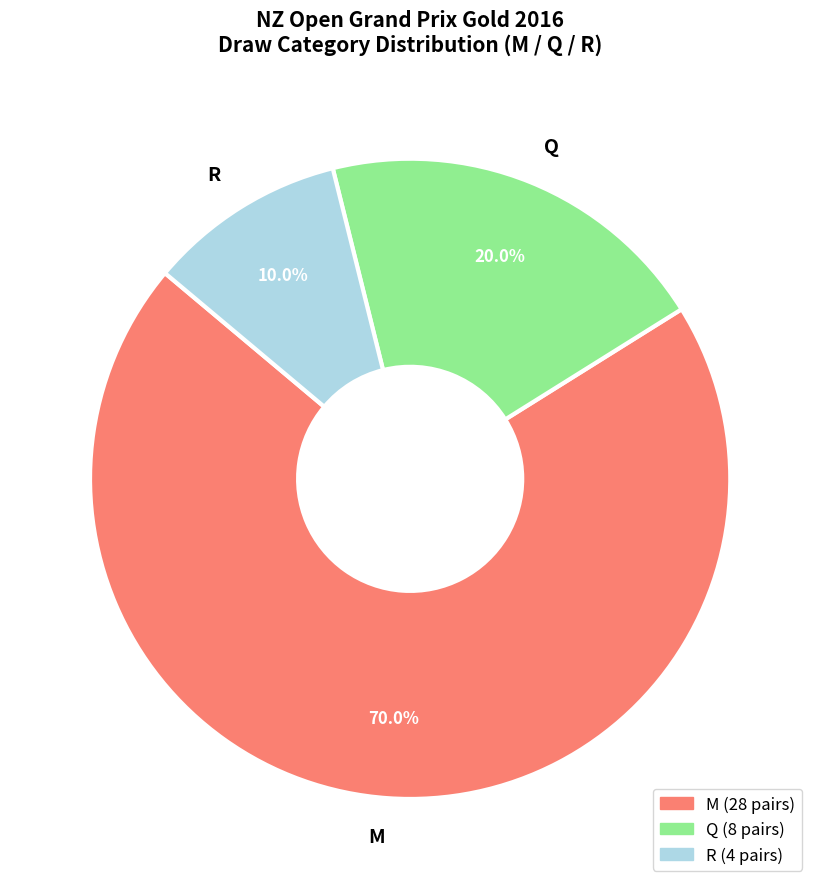

To the nearest percent, what portion does R represent?

10%